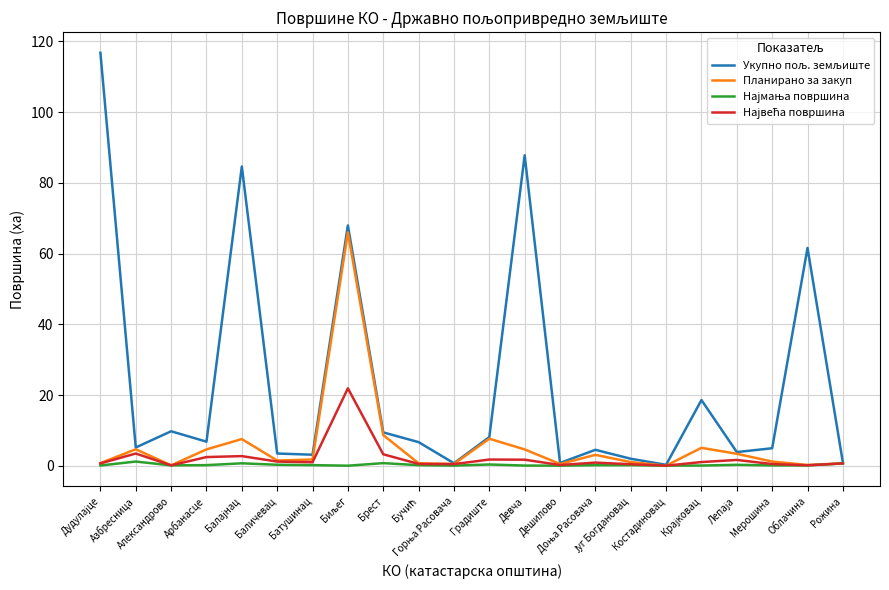

What is the maximum value shown in the chart?

116.8